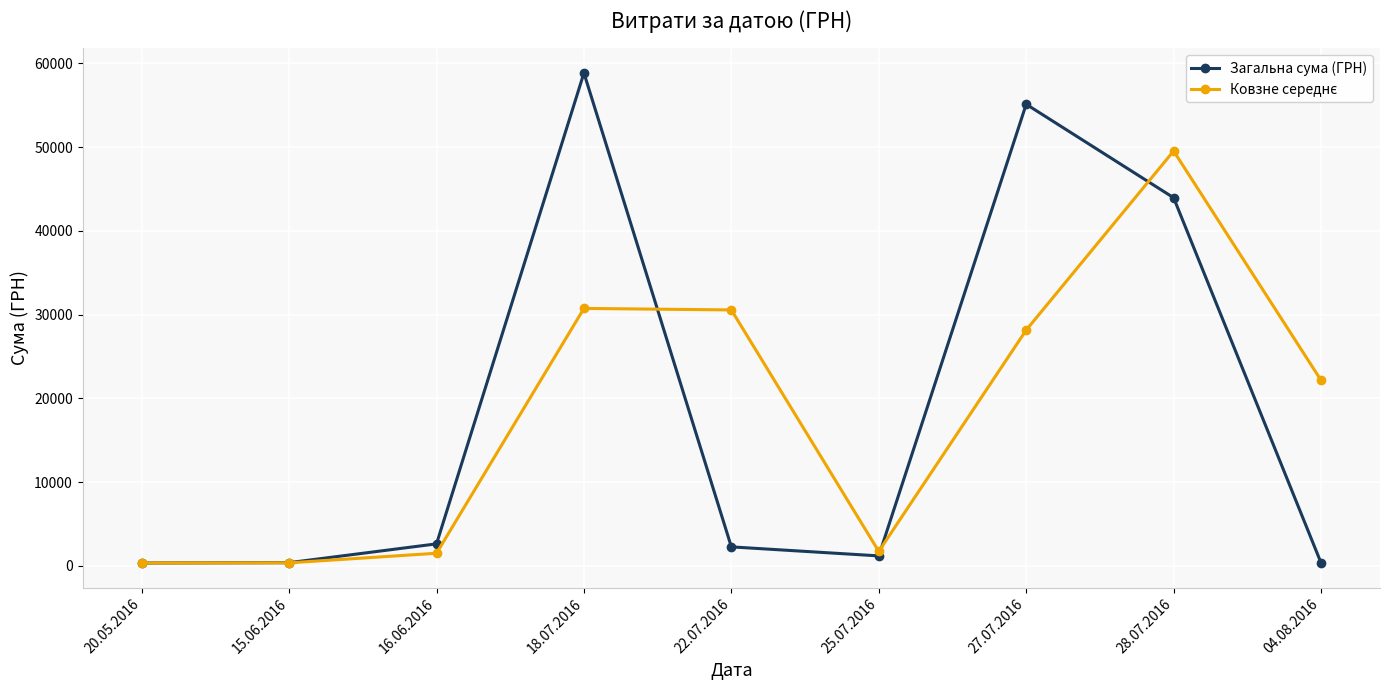

Which series changed the most between 18.07.2016 and 04.08.2016?

Загальна сума (ГРН)